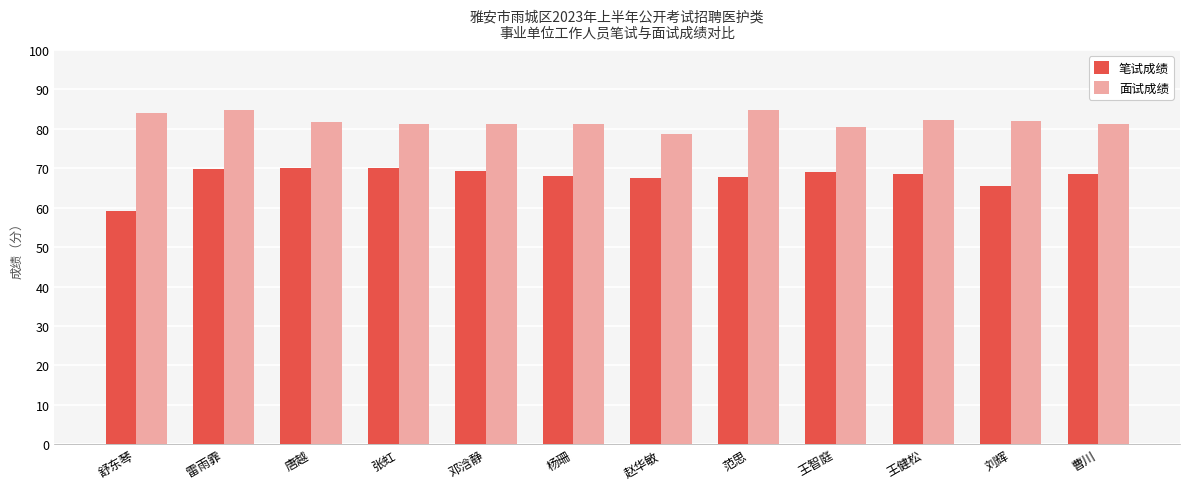

What is the sum of all 面试成绩 values?

983.8